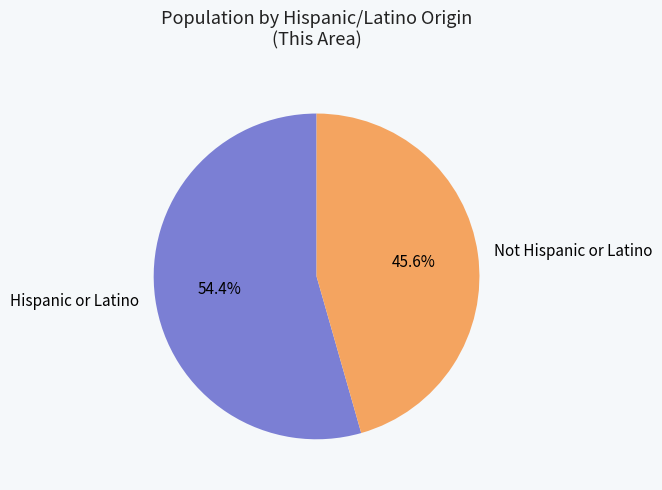

Rank the categories by value from highest to lowest.

Hispanic or Latino, Not Hispanic or Latino